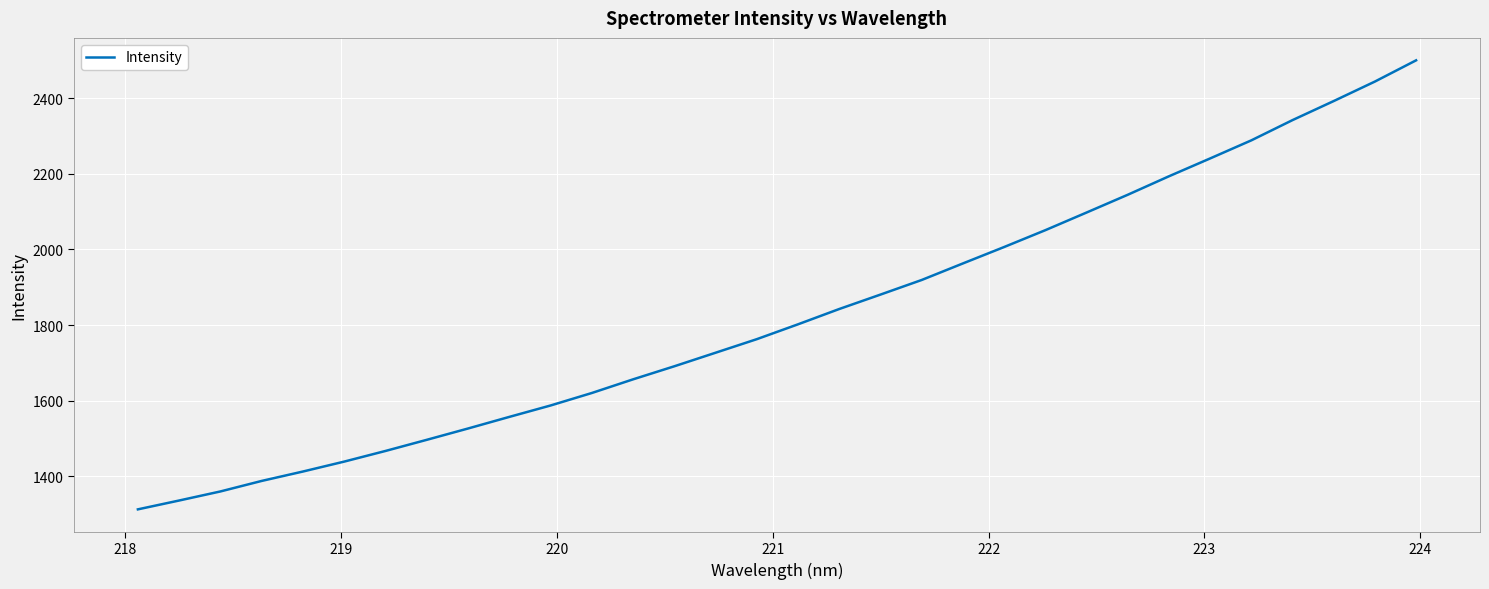

What is the sum of all values?

58448.9